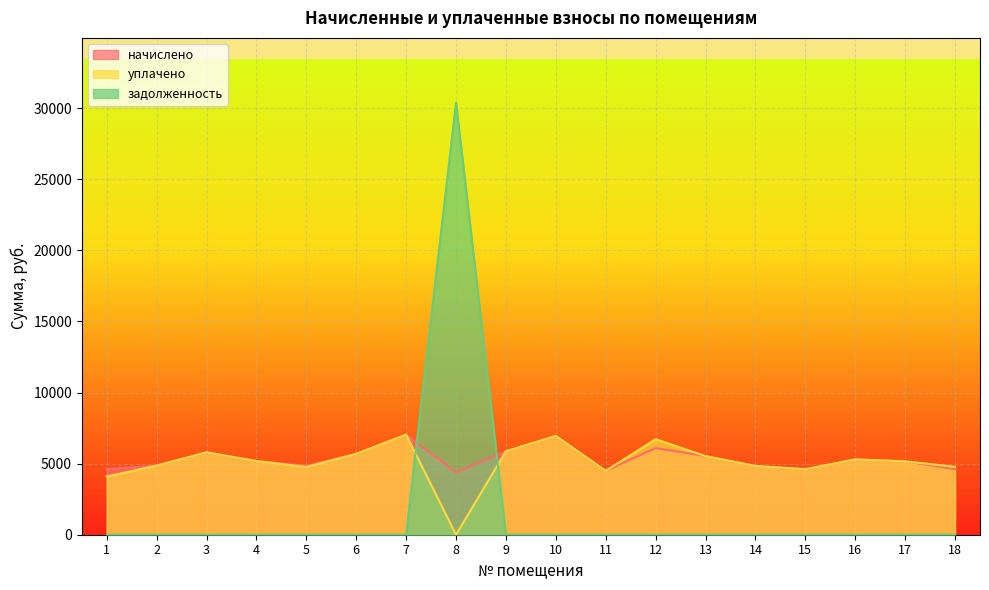

The value of задолженность at 7 is 0.0. True or false?

True